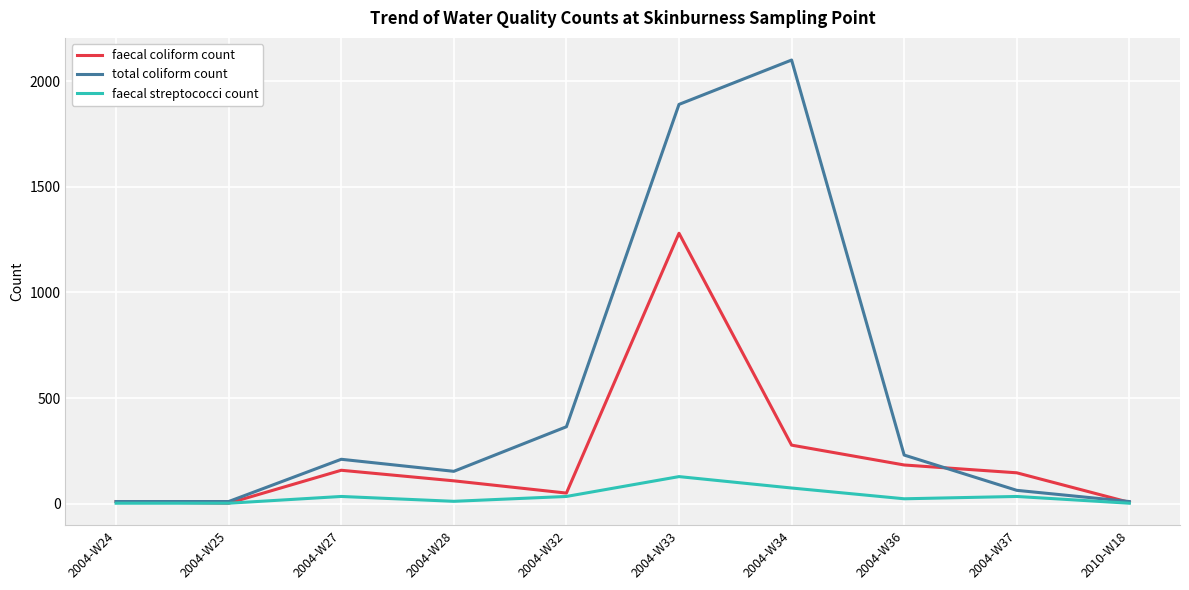

At which category does the chart reach its peak across all series?

2004-W34